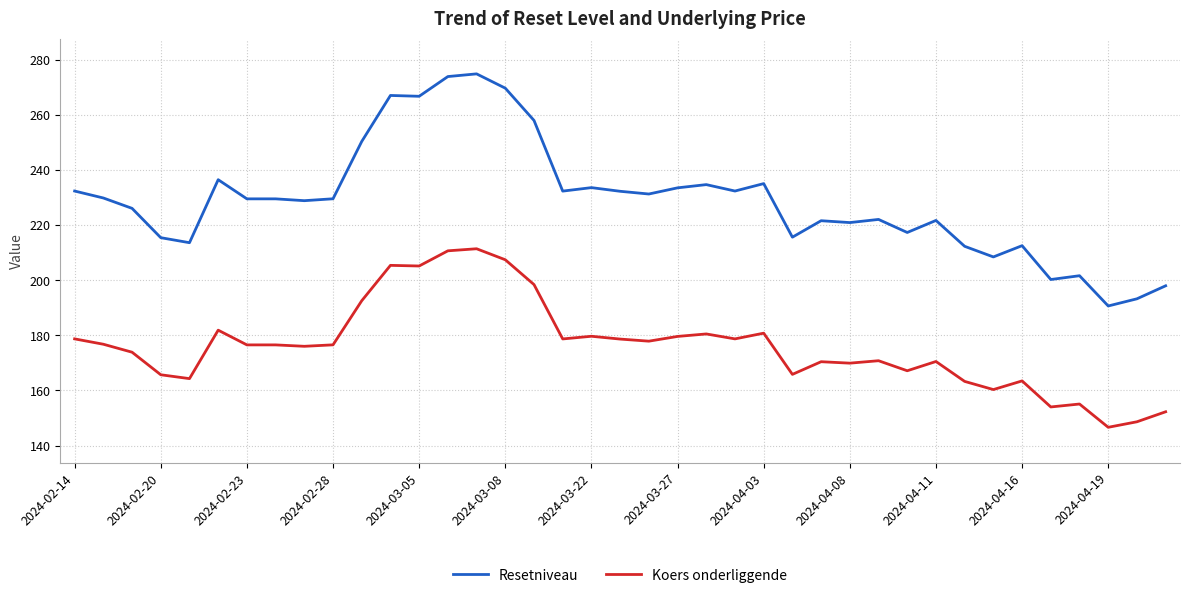

What is the smallest value displayed?

146.6